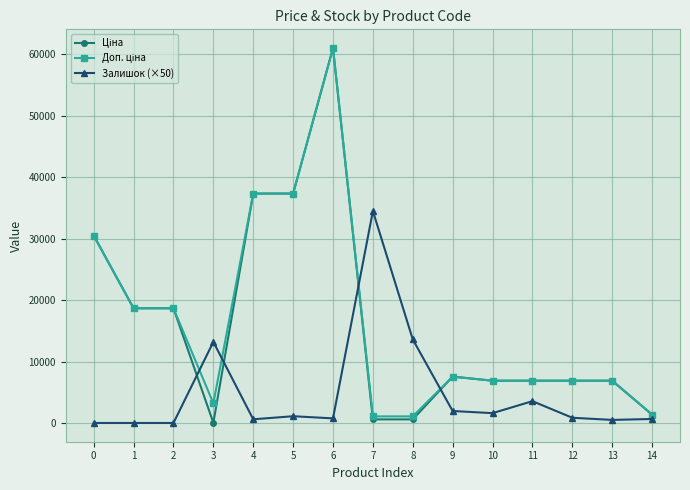

True or false: Залишок (×50) has more than 0 interior local peaks.

True